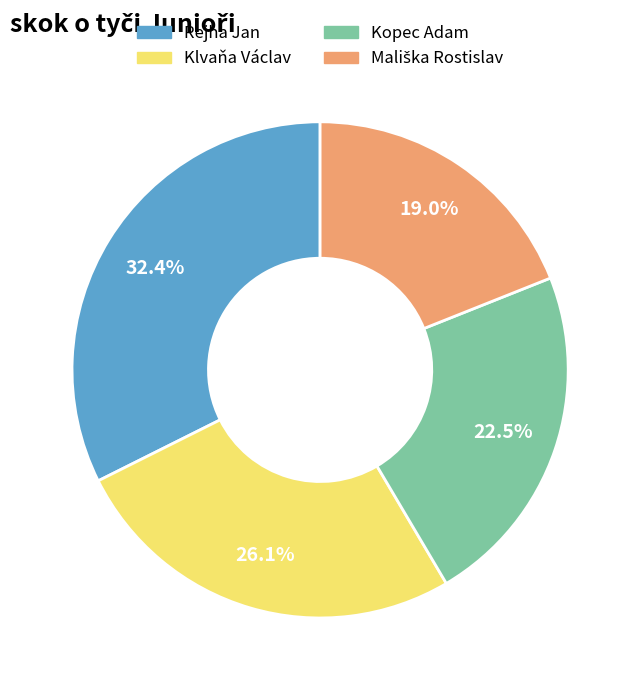

How much of the chart is everything except Kopec Adam?

77.5%